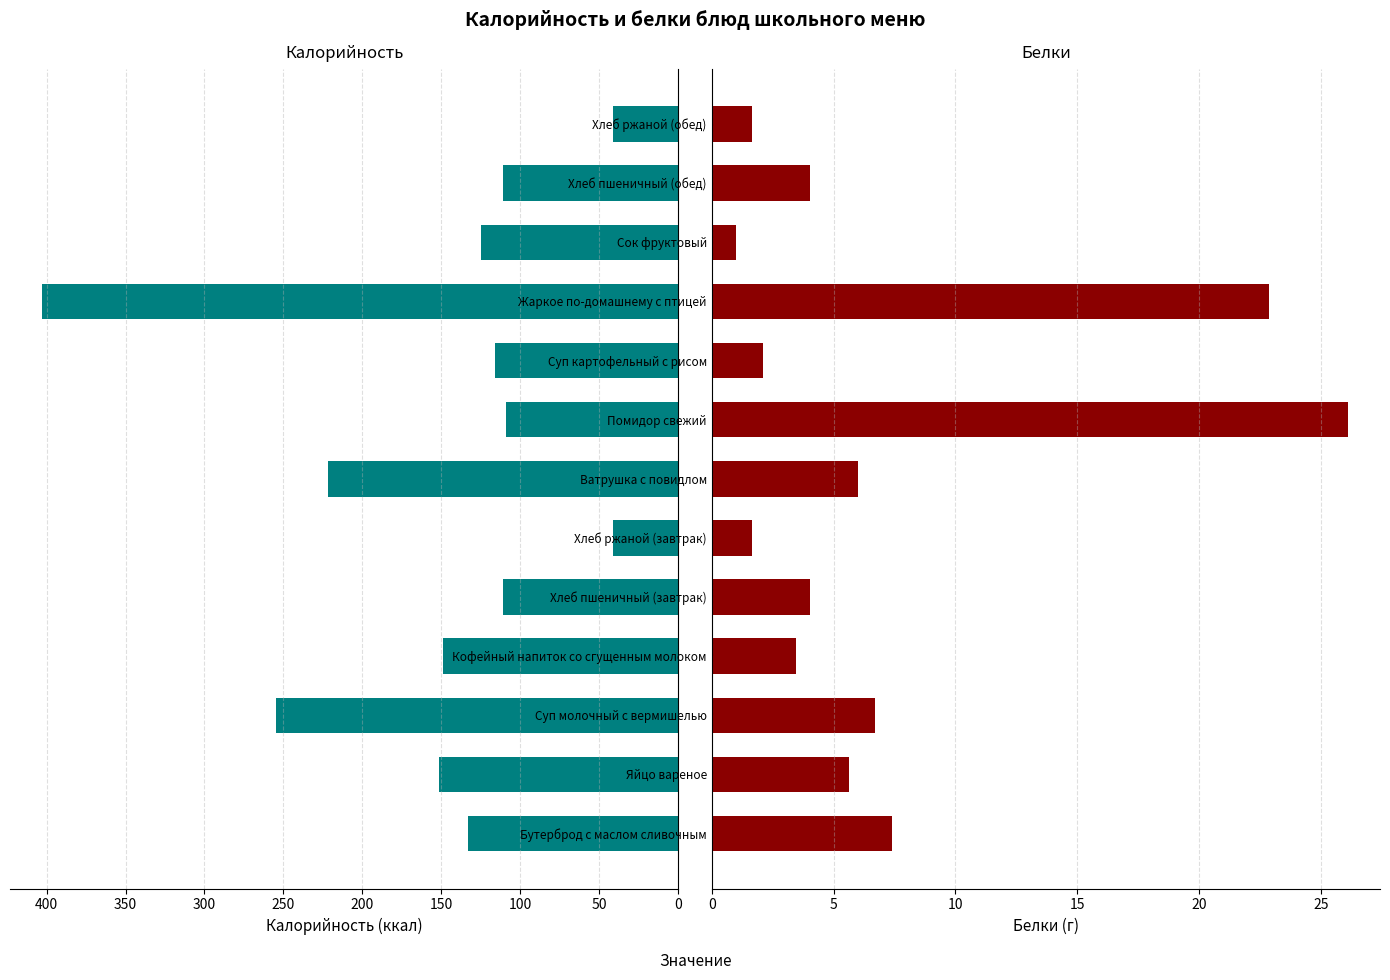

What is the lowest value of the Белки series?

1.0